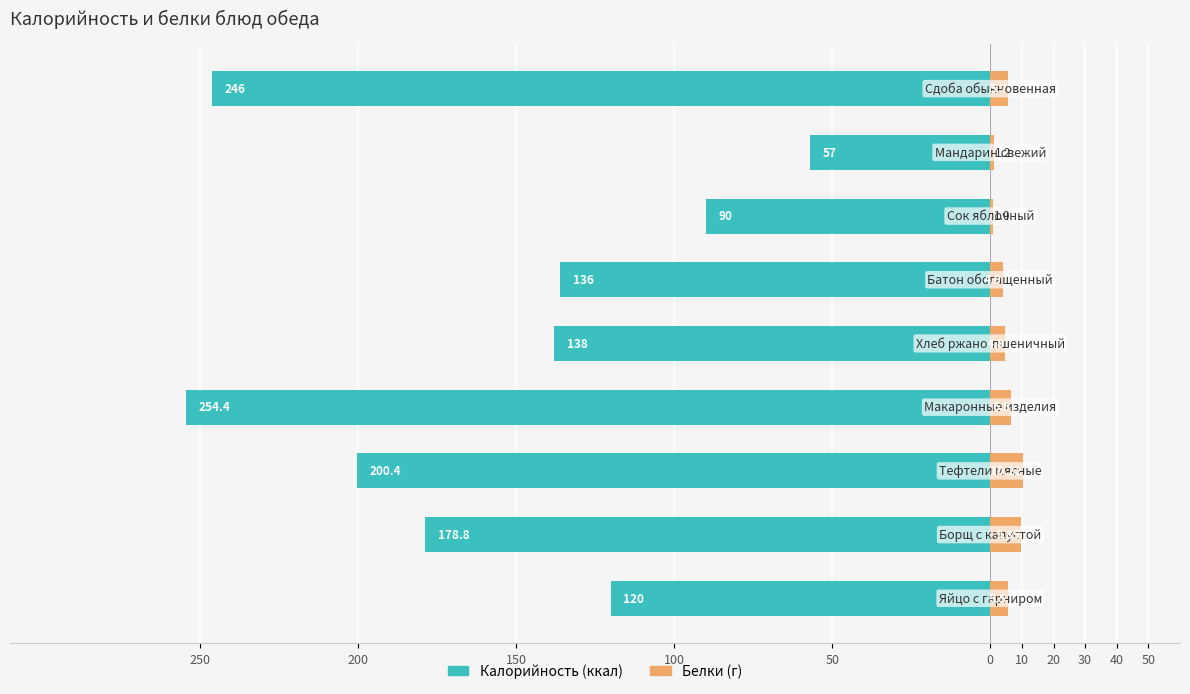

What is the value of the Калорийность bar at the 7th from the left?

-90.0